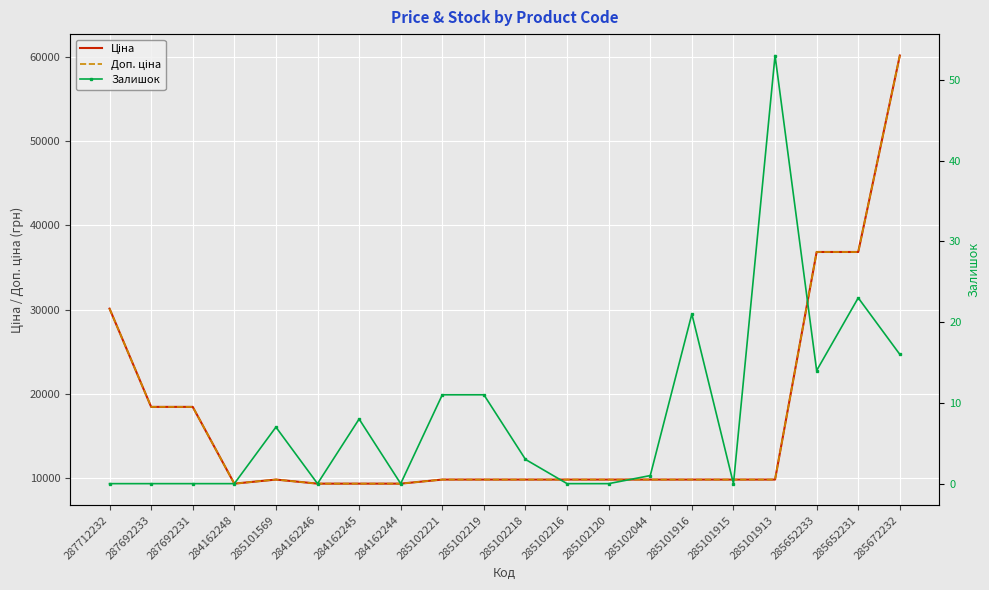

Between 284162245 and 285102120, which is larger?

285102120